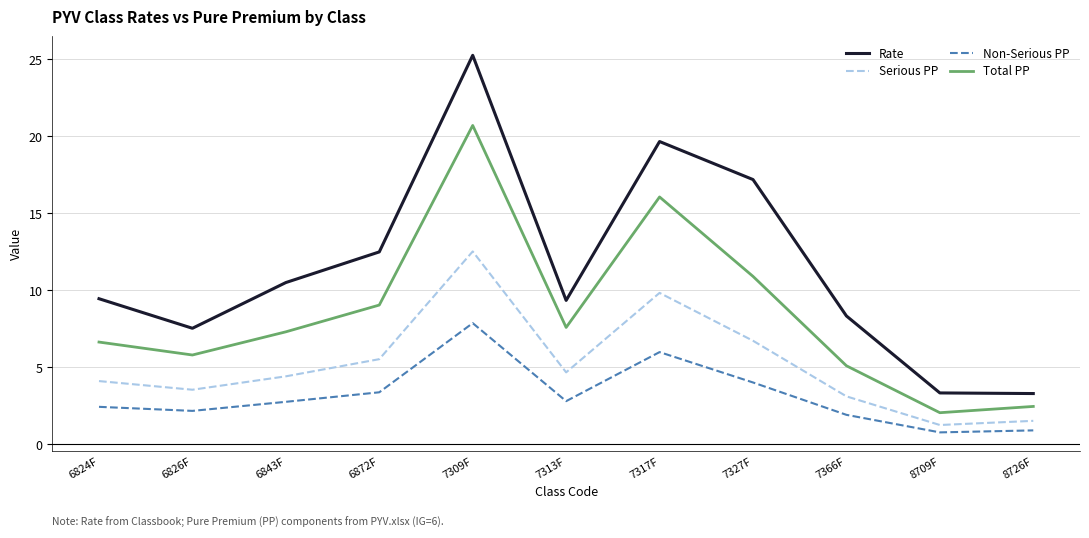

Read the Serious PP value at 6843F.

4.4